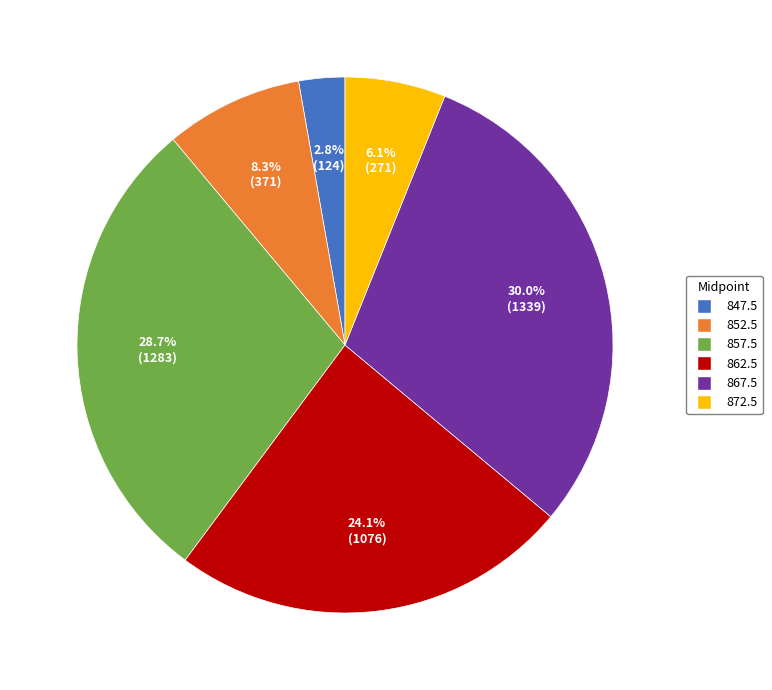

To the nearest percent, what is the difference between the 847.5 and 857.5 slice percentages?

26%